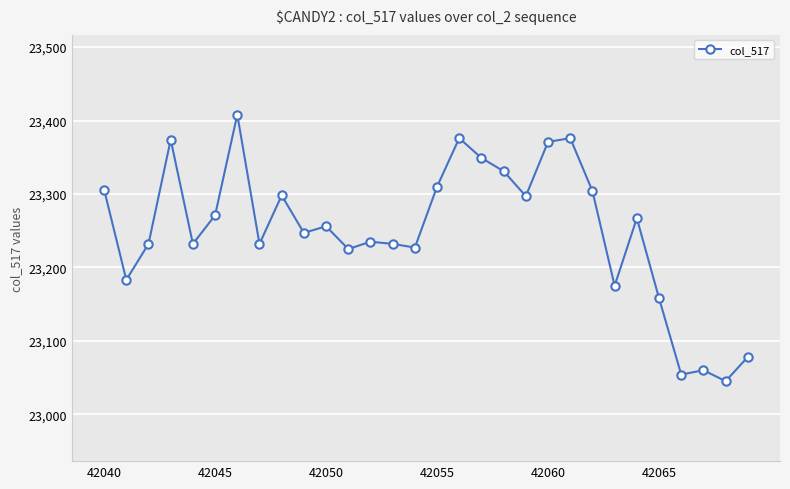

How many interior local peaks (higher than both neighbors) does the data have?

9